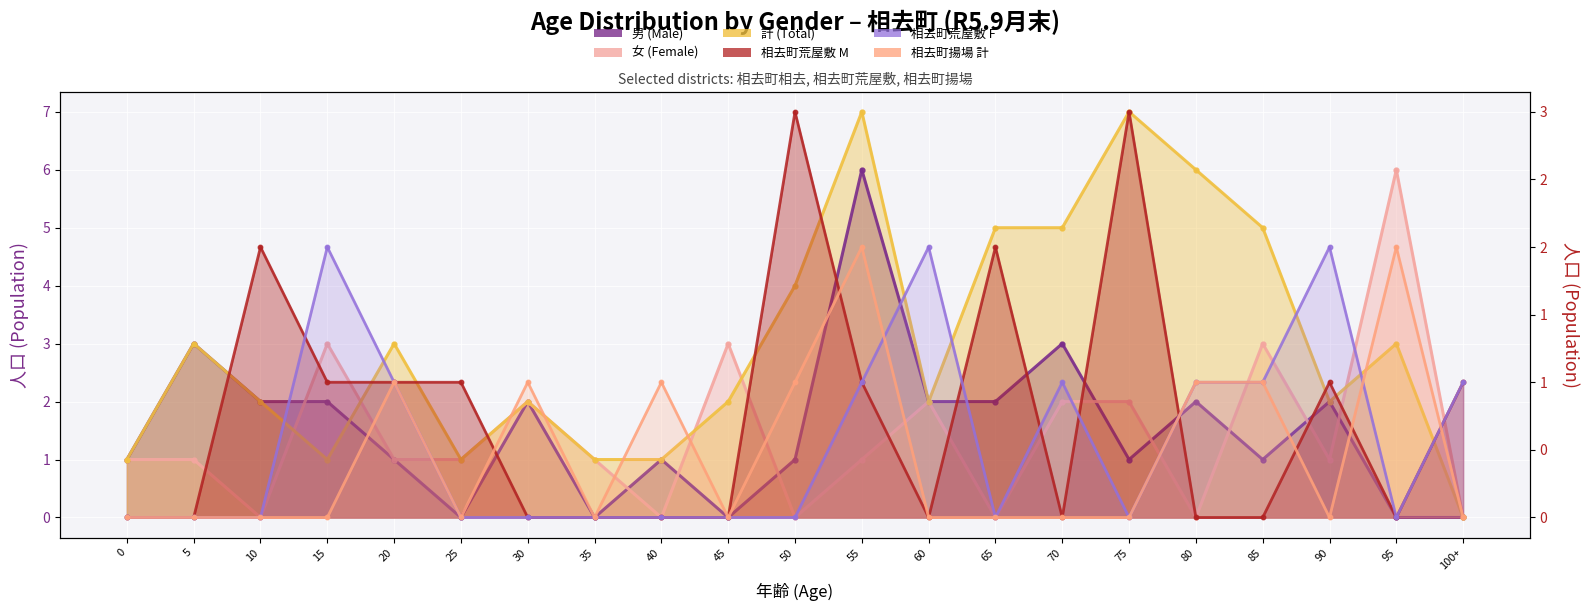

Which series ends up on top after the final intersection of 男 (Male) and 相去町荒屋敷 M?

男 (Male)